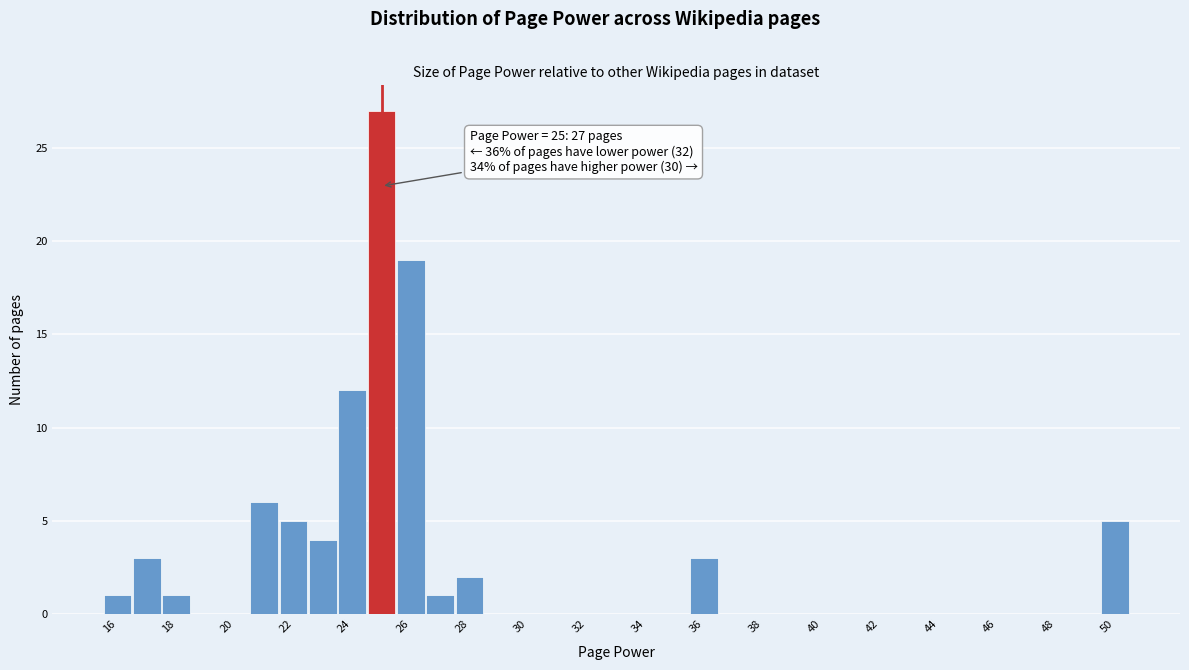

Which range on the x-axis has the tallest bar?

24.5 to 25.5